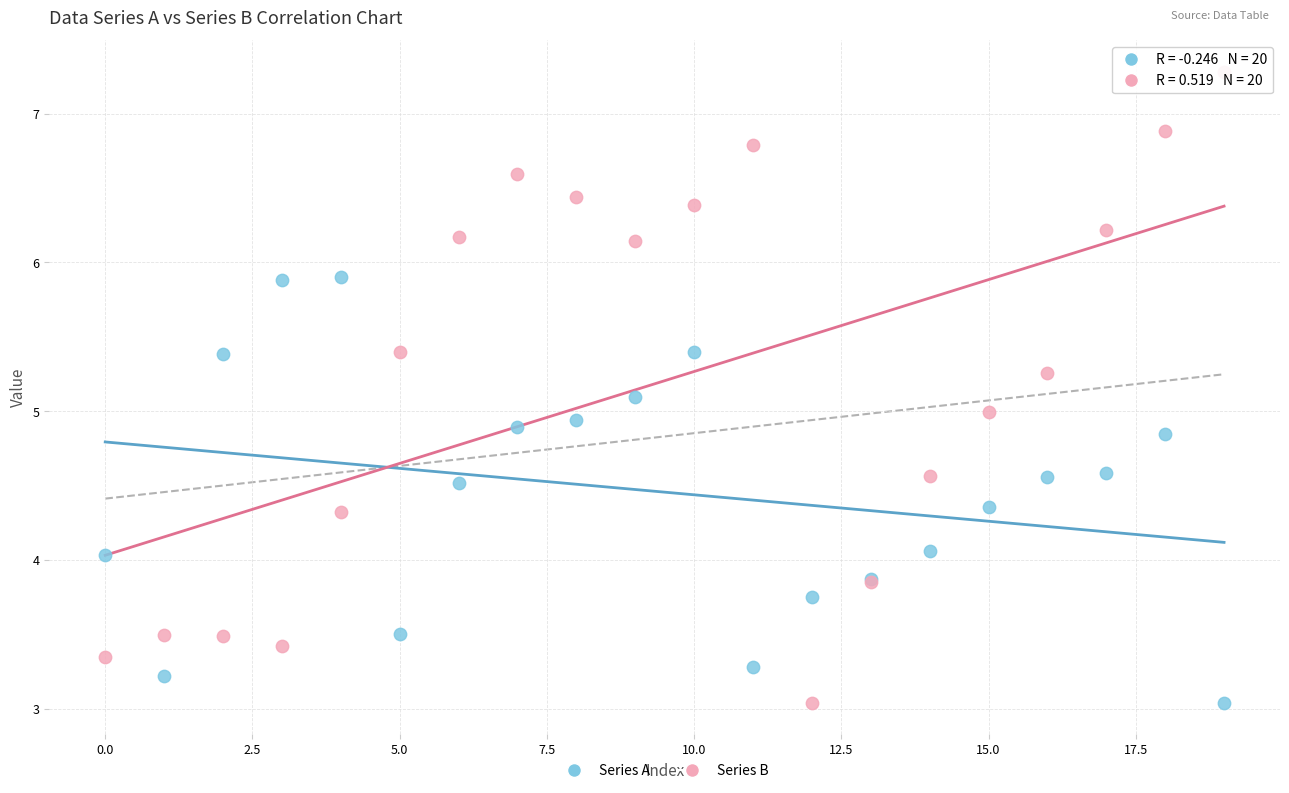

What are all the series names shown in the legend?

Series A, Series B